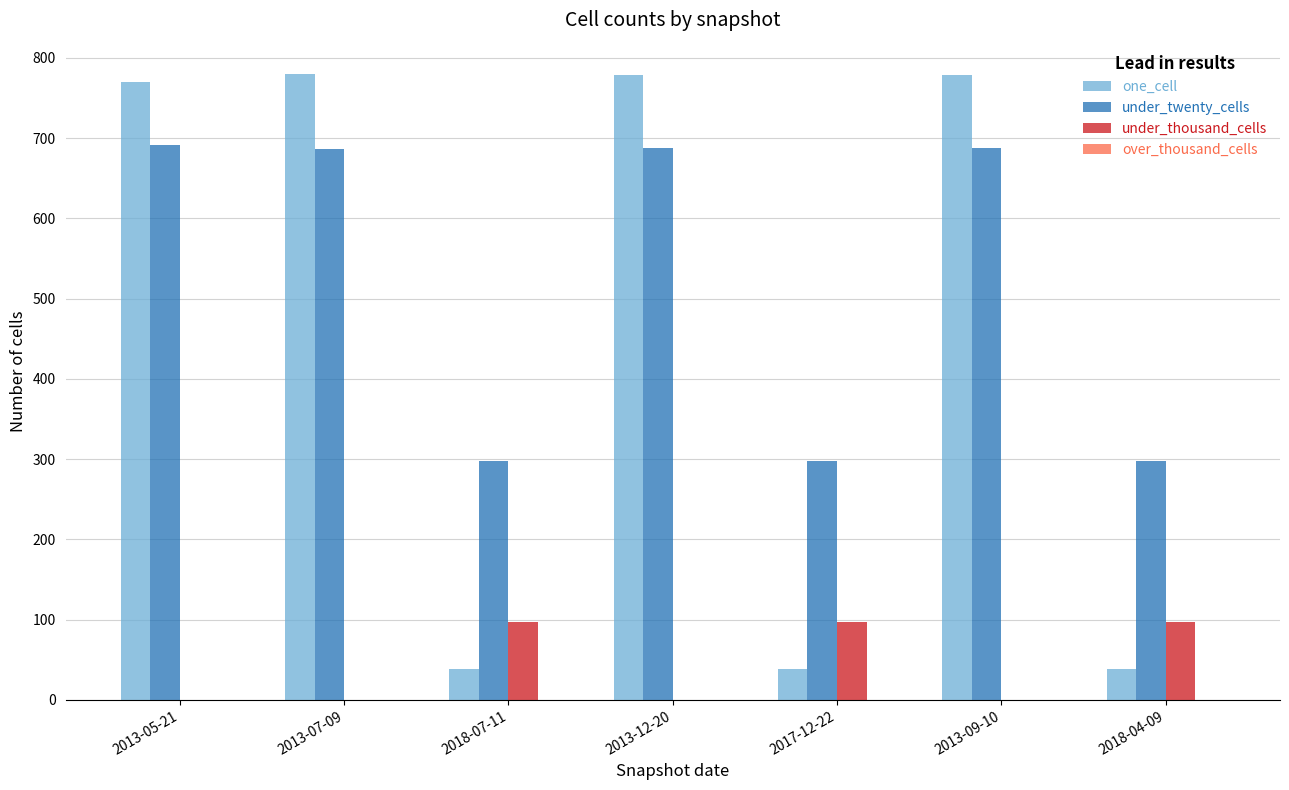

What is the highest value of the one_cell series?

780